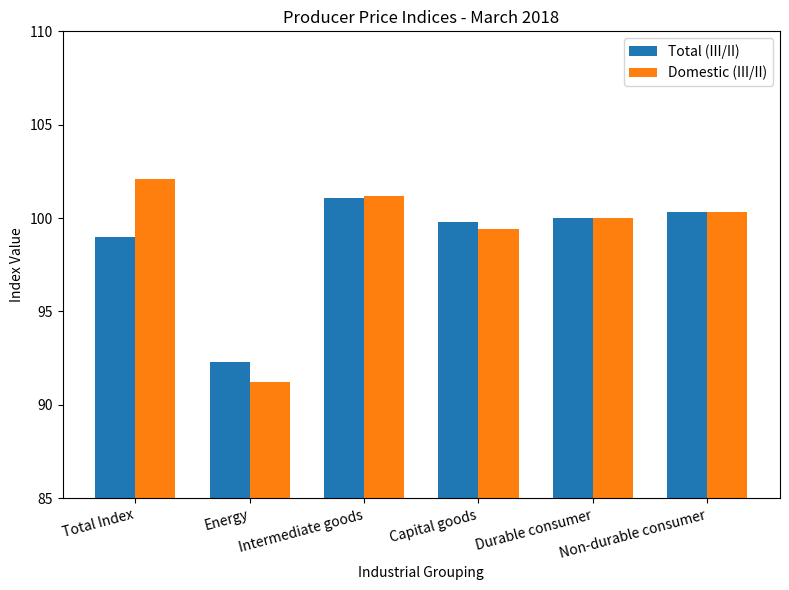

Which label corresponds to the largest value in the chart?

Total Index